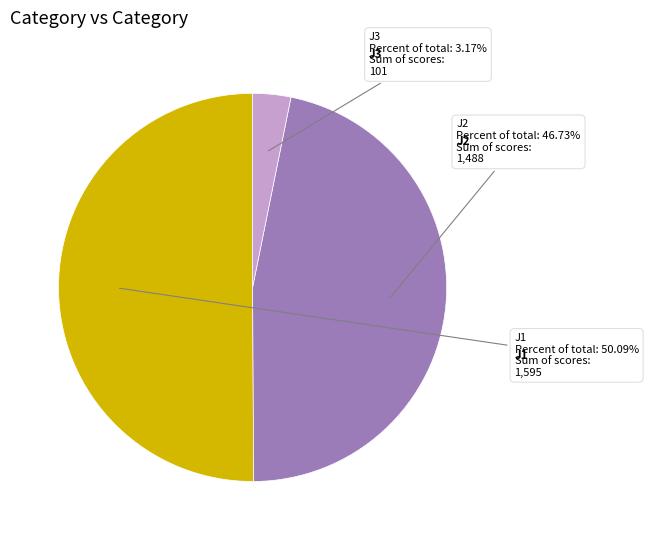

Count the number of slices in the pie.

3